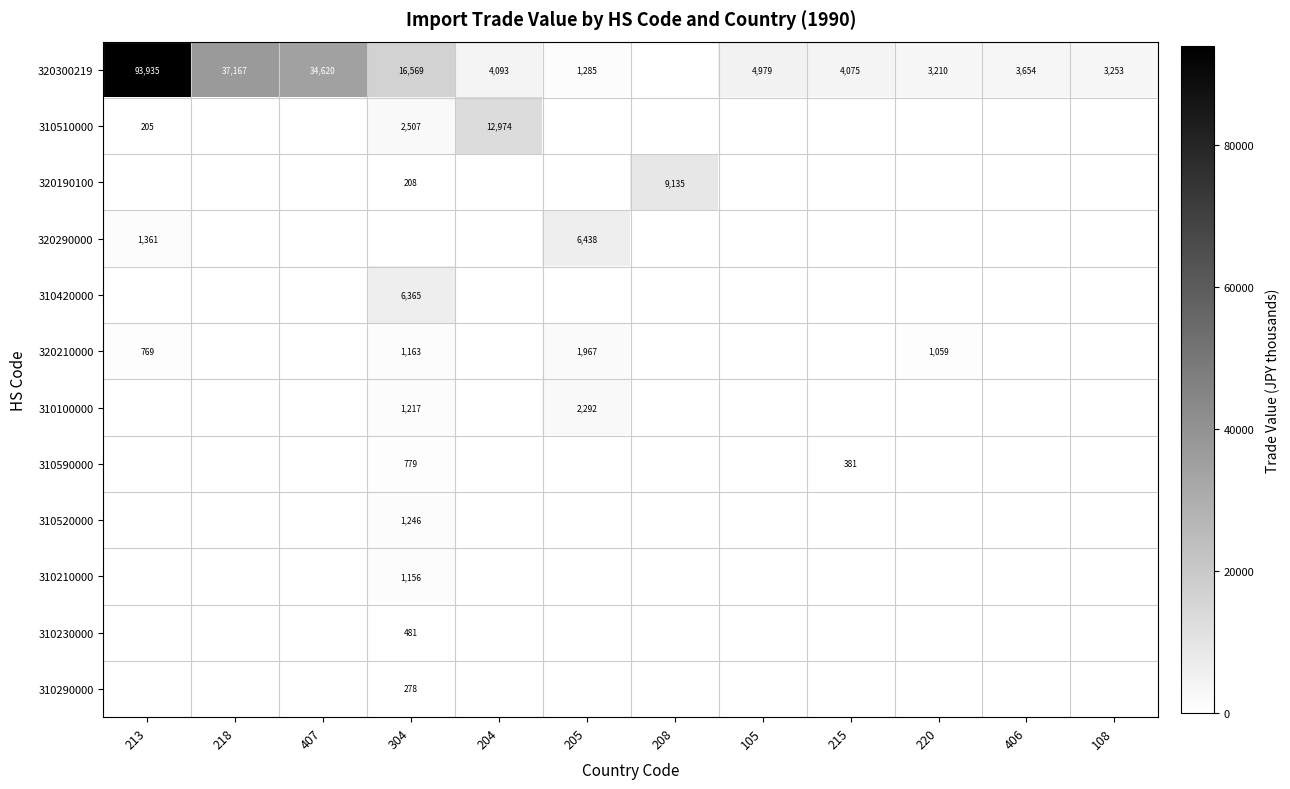

Is it true that 320210000 equals 1163 at 304?

True